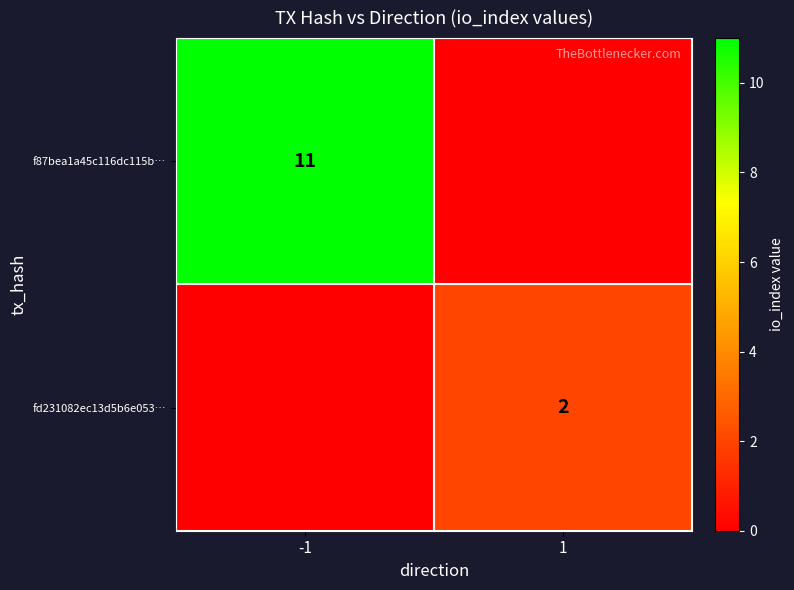

True or false: f87bea1a45c116dc115b… has a value of 19 at -1.

False